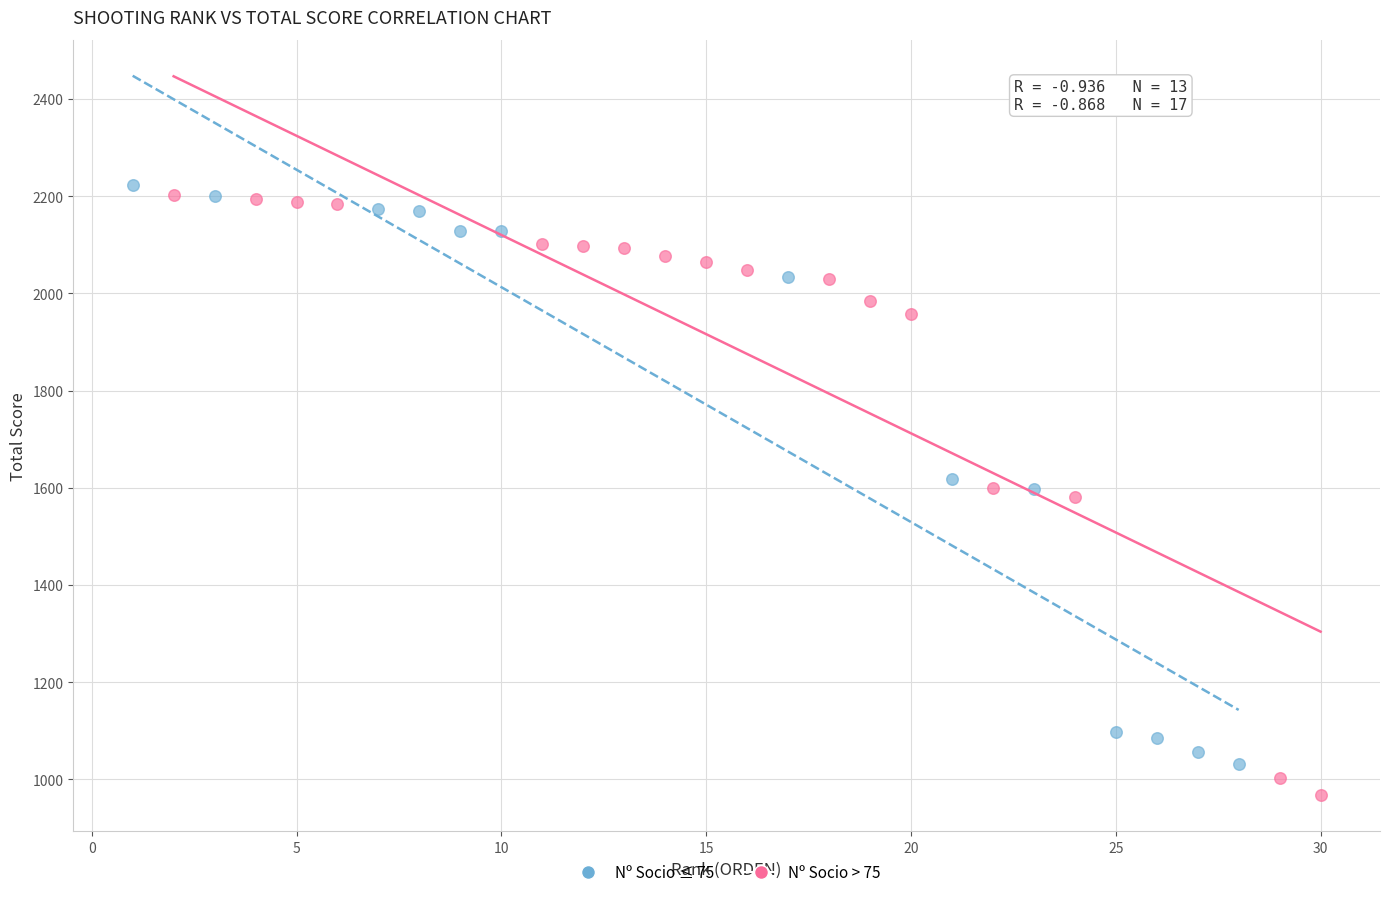

Which series has the widest spread of Y values?

Nº Socio > 75